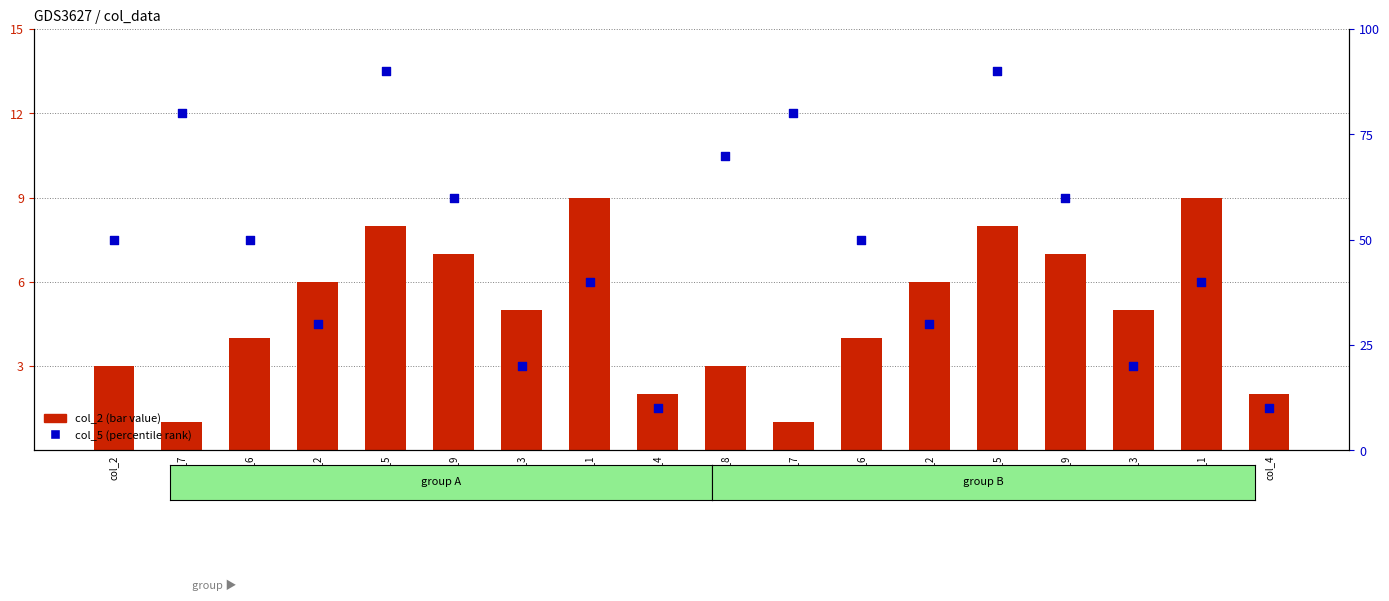

Which series contains the highest Y value?

col_5 (percentile rank)